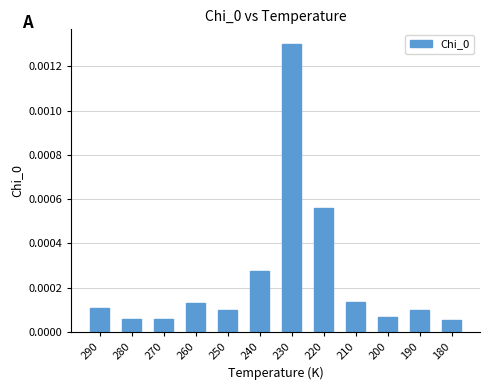

Between 220 and 230, which is larger?

230